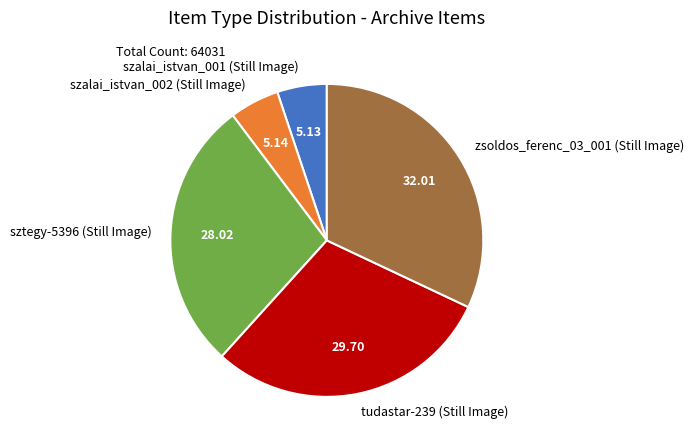

Between sztegy-5396 (Still Image) and szalai_istvan_001 (Still Image), which is larger?

sztegy-5396 (Still Image)